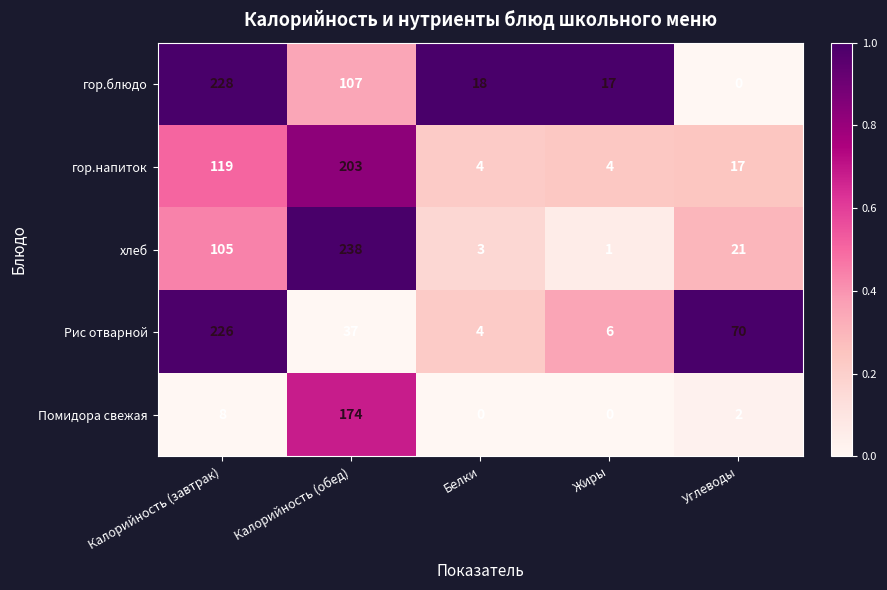

What is the sum of the Рис отварной values at Жиры and Белки?

10